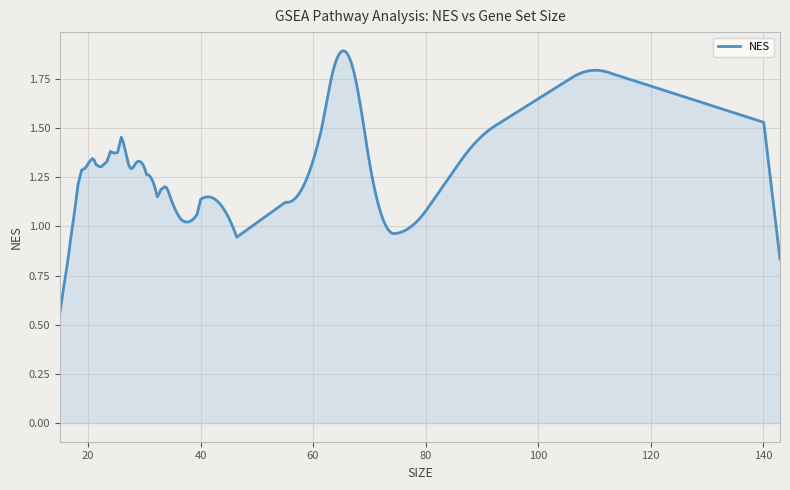

True or false: there are more than 1 points higher than both neighbors.

True